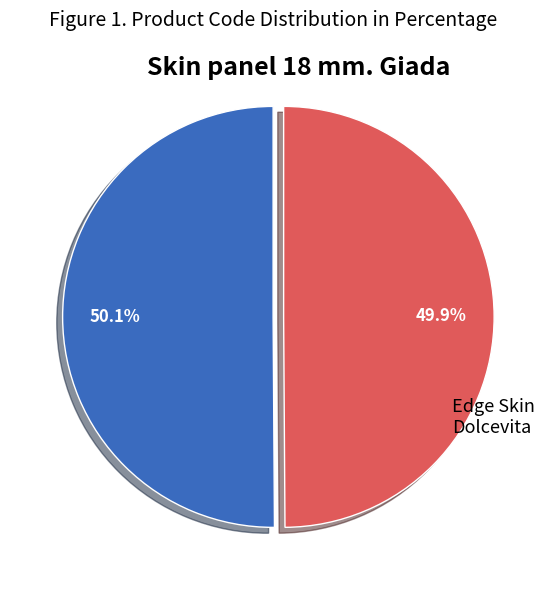

Is there a majority slice in this chart?

Yes